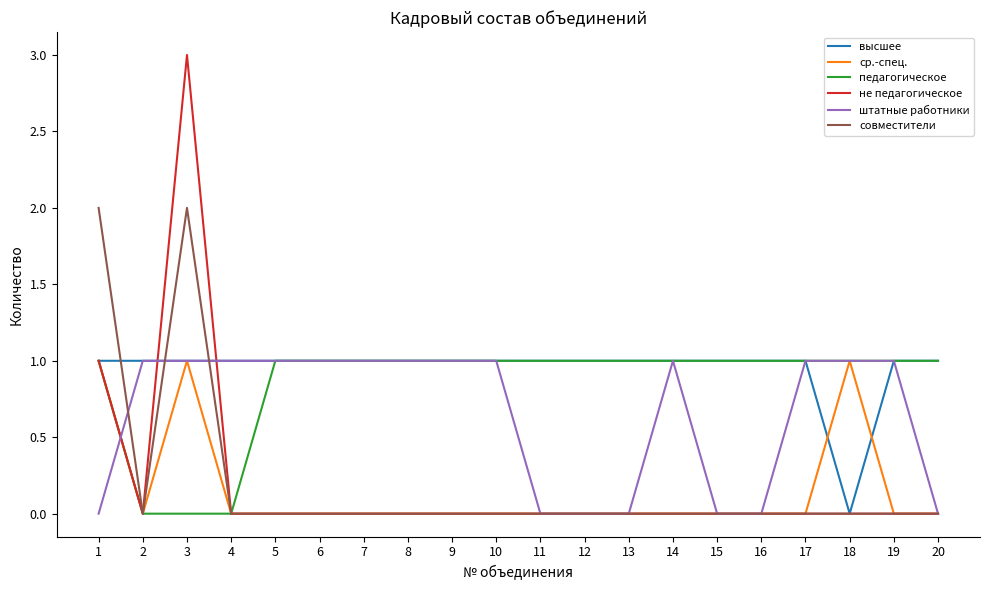

Reading left to right, transcribe all the data shown in this chart.

высшее: 1=1	2=1	3=1	4=1	5=1	6=1	7=1	8=1	9=1	10=1	11=1	12=1	13=1	14=1	15=1	16=1	17=1	18=0	19=1	20=1
ср.-спец.: 1=1	2=0	3=1	4=0	5=0	6=0	7=0	8=0	9=0	10=0	11=0	12=0	13=0	14=0	15=0	16=0	17=0	18=1	19=0	20=0
педагогическое: 1=1	2=0	3=0	4=0	5=1	6=1	7=1	8=1	9=1	10=1	11=1	12=1	13=1	14=1	15=1	16=1	17=1	18=1	19=1	20=1
не педагогическое: 1=1	2=0	3=3	4=0	5=0	6=0	7=0	8=0	9=0	10=0	11=0	12=0	13=0	14=0	15=0	16=0	17=0	18=0	19=0	20=0
штатные работники: 1=0	2=1	3=1	4=1	5=1	6=1	7=1	8=1	9=1	10=1	11=0	12=0	13=0	14=1	15=0	16=0	17=1	18=1	19=1	20=0
совместители: 1=2	2=0	3=2	4=0	5=0	6=0	7=0	8=0	9=0	10=0	11=0	12=0	13=0	14=0	15=0	16=0	17=0	18=0	19=0	20=0